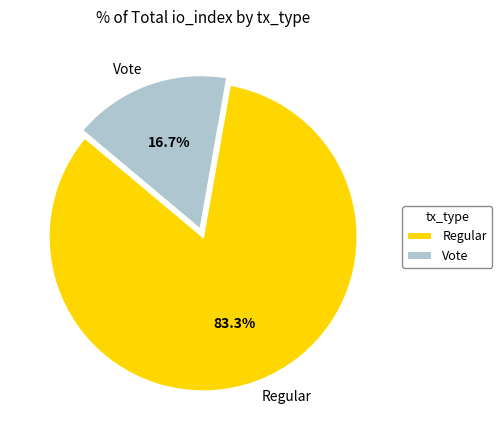

How many slices are in this pie chart?

2